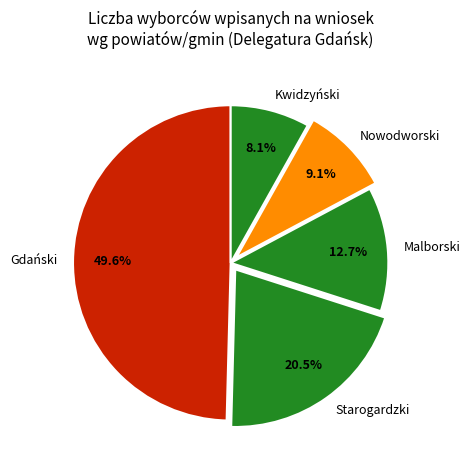

To the nearest percent, what is the average slice percentage?

20%